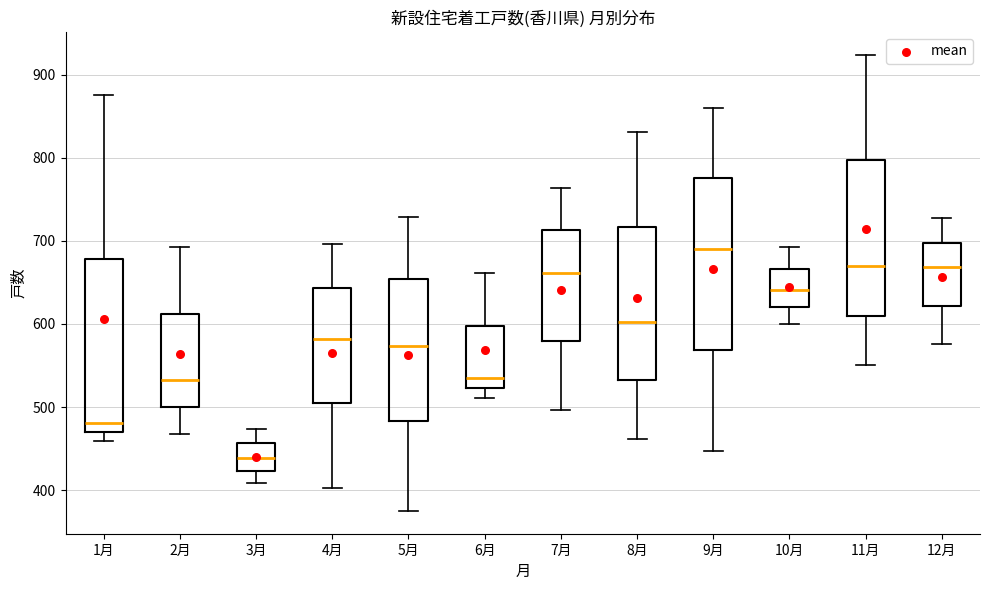

Reading left to right, transcribe this box plot: for each box, give where its median line is, the range the box spans, and where its two whiskers end, as read against the y-axis. The values are not printed on the chart, so give them approximately, as read against the axis.

1月: median 480, box 470 to 680, whiskers 460 to 880
2月: median 530, box 500 to 610, whiskers 470 to 690
3月: median 440, box 420 to 460, whiskers 410 to 470
4月: median 580, box 500 to 640, whiskers 400 to 700
5月: median 570, box 480 to 650, whiskers 380 to 730
6月: median 540, box 520 to 600, whiskers 510 to 660
7月: median 660, box 580 to 710, whiskers 500 to 760
8月: median 600, box 530 to 720, whiskers 460 to 830
9月: median 690, box 570 to 780, whiskers 450 to 860
10月: median 640, box 620 to 670, whiskers 600 to 690
11月: median 670, box 610 to 800, whiskers 550 to 920
12月: median 670, box 620 to 700, whiskers 580 to 730